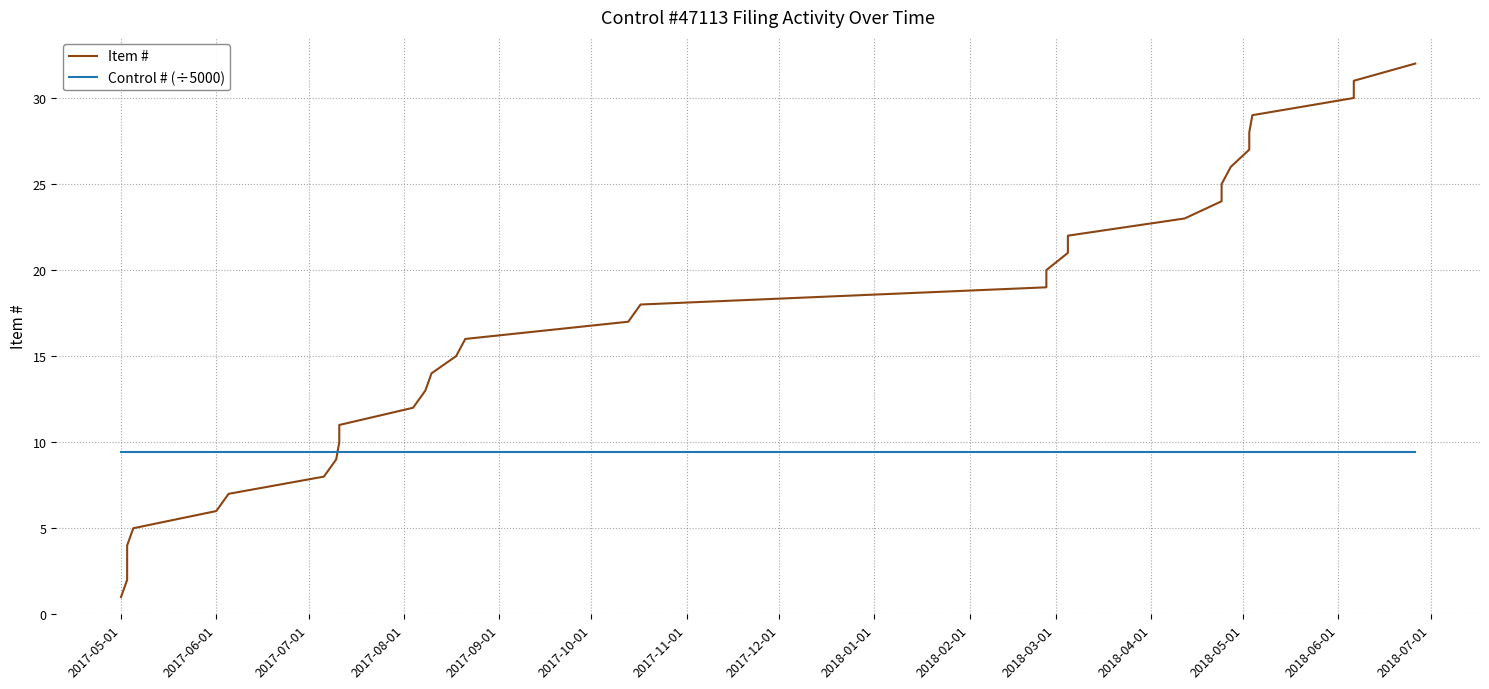

Count the number of categories in the chart.

32